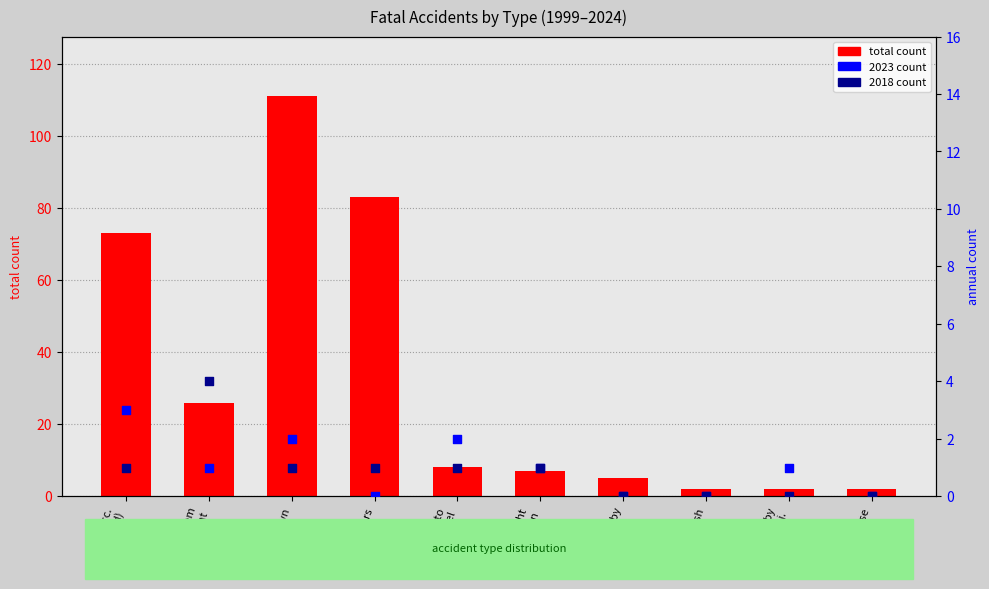

What is the change in value from caught
in/between to struck by
falling obj.?

-5